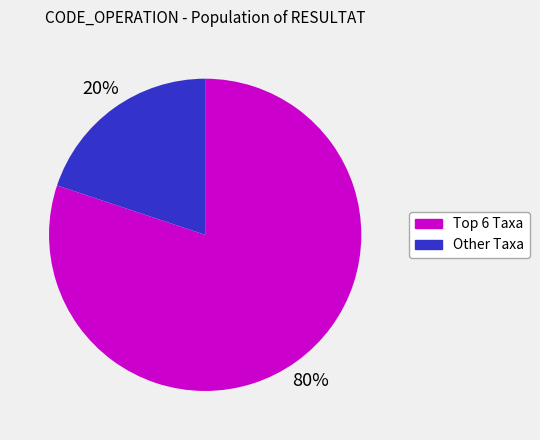

To the nearest percent, what is the difference between the largest and smallest slice percentages?

60%